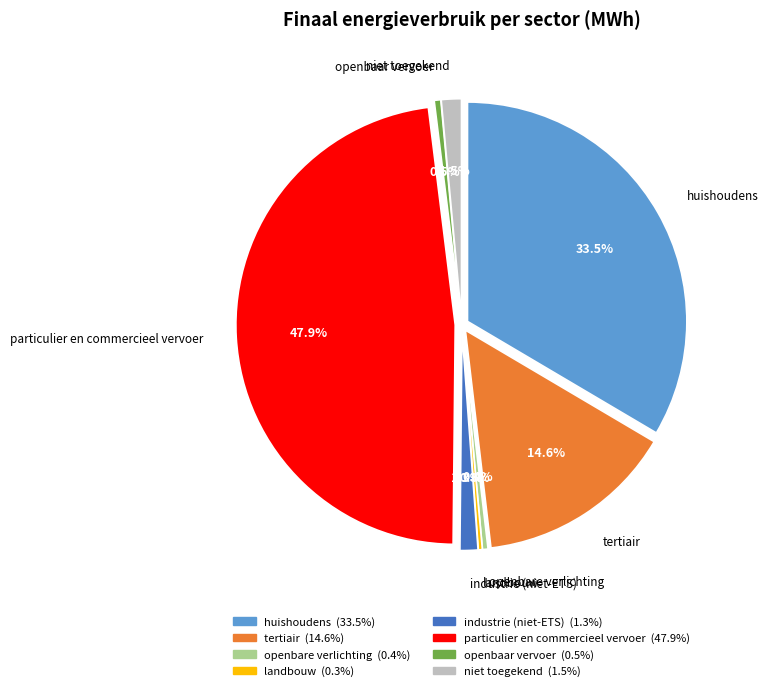

True or false: tertiair accounts for 5% of the total.

False